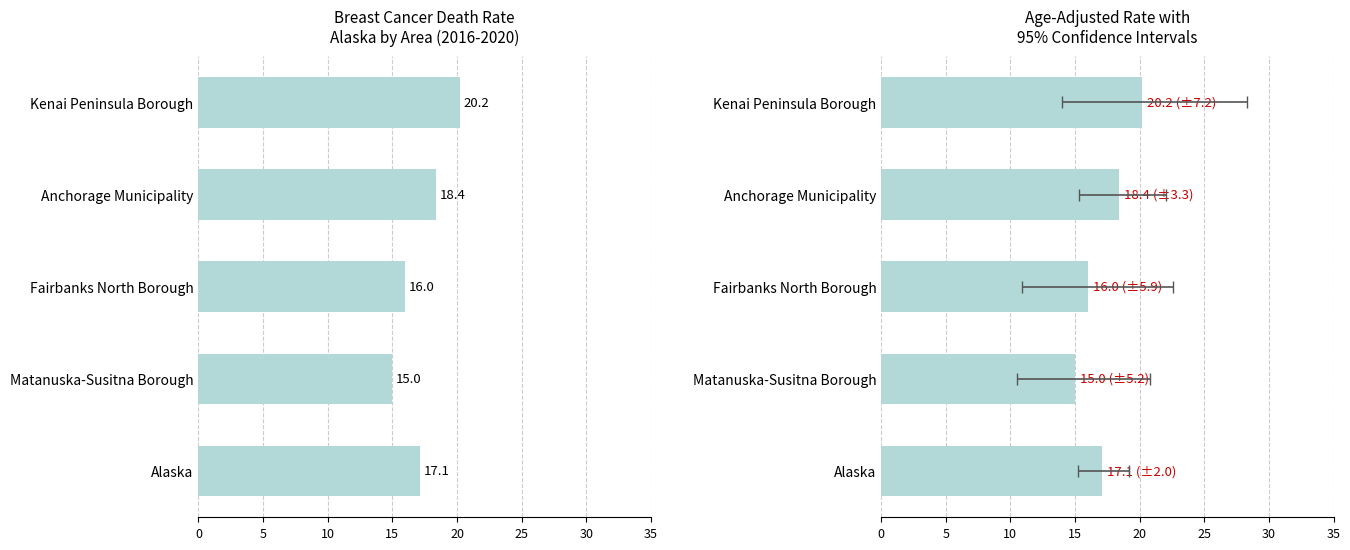

Are the bars horizontal?

Yes